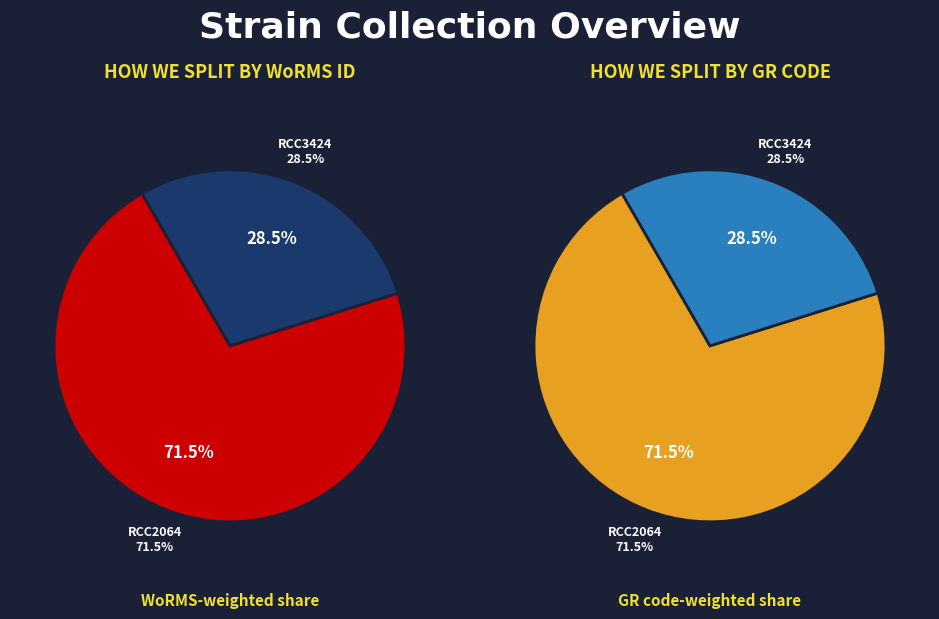

Is it true that RCC2064 is 72% of the pie?

True